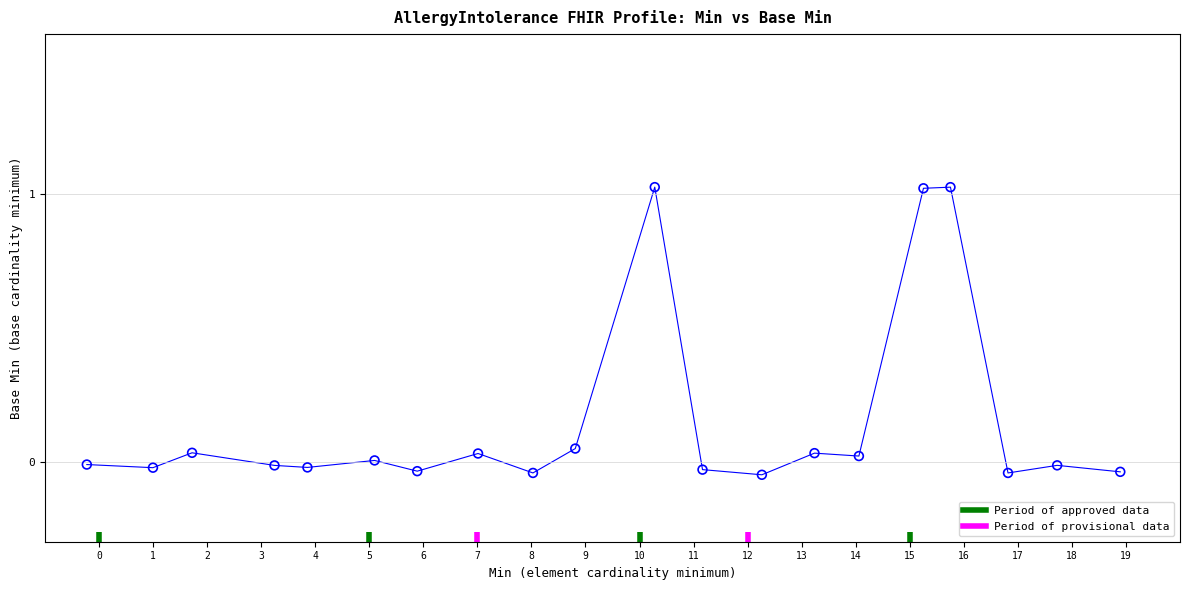

What is the range of X values (max minus min)?

19.1